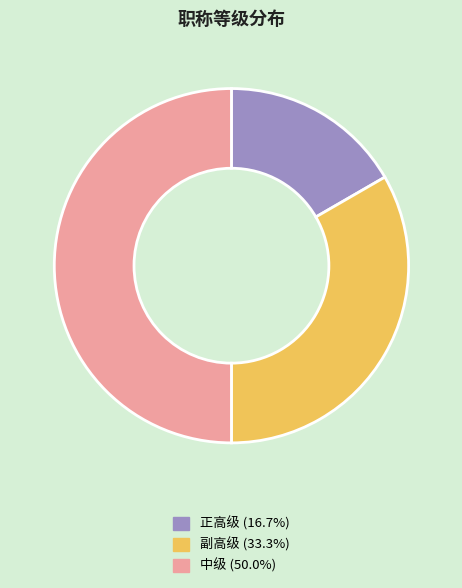

Is it true that 副高级 is 33% of the pie?

True